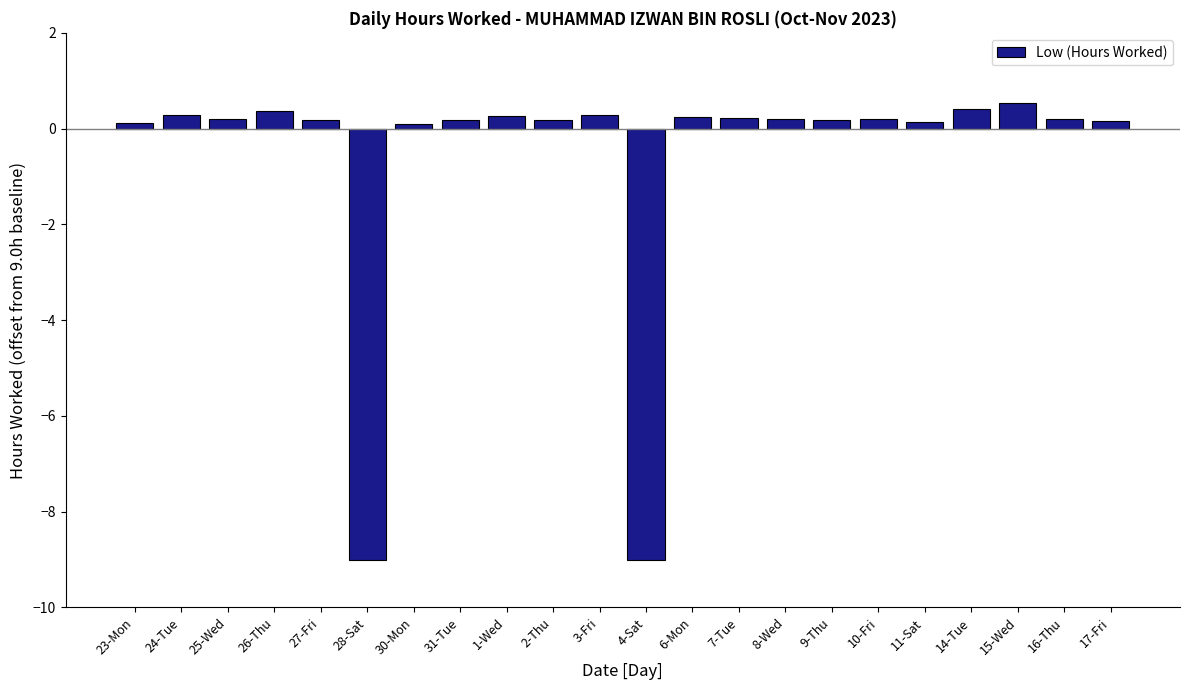

What is the label of the 15th bar from the right?

31-Tue